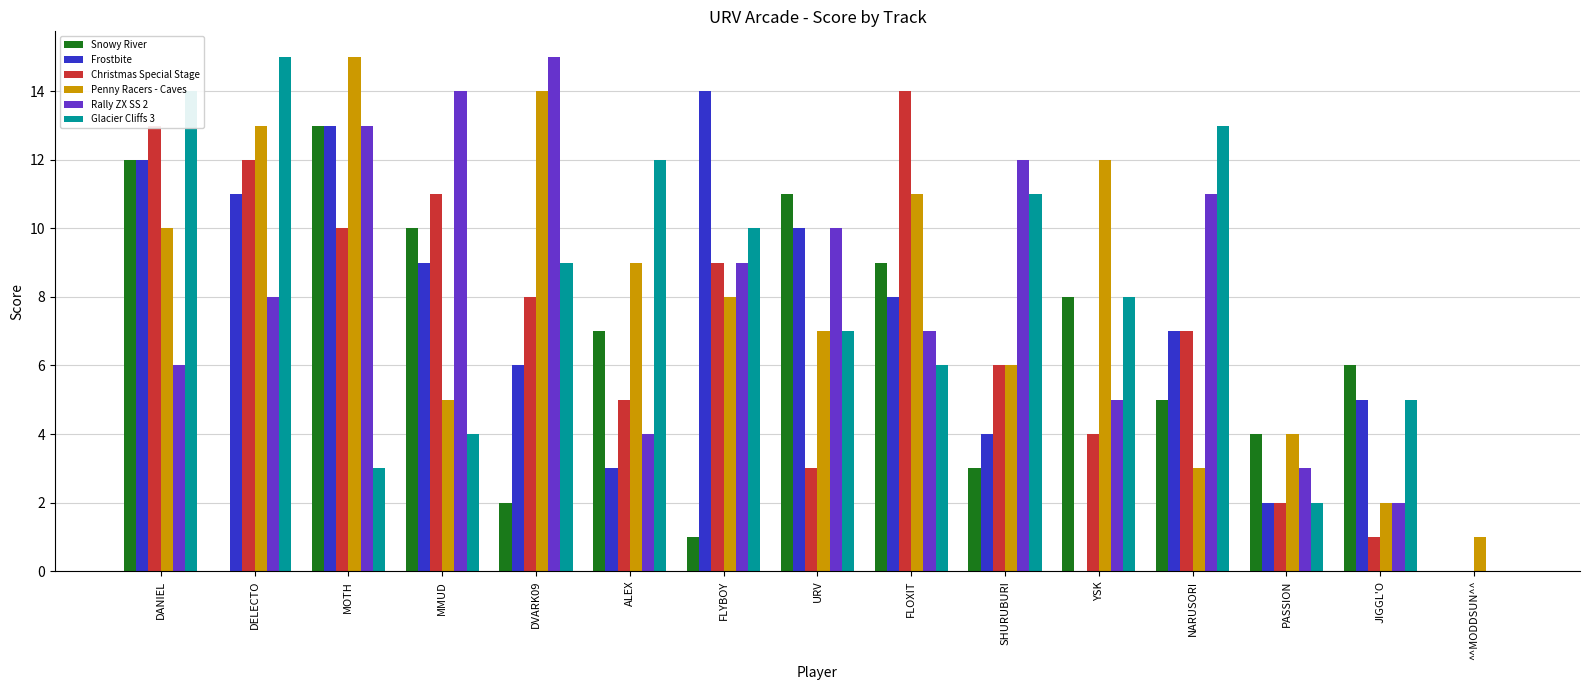

What is the sum of the Penny Racers - Caves values at DANIEL and SHURUBURI?

16